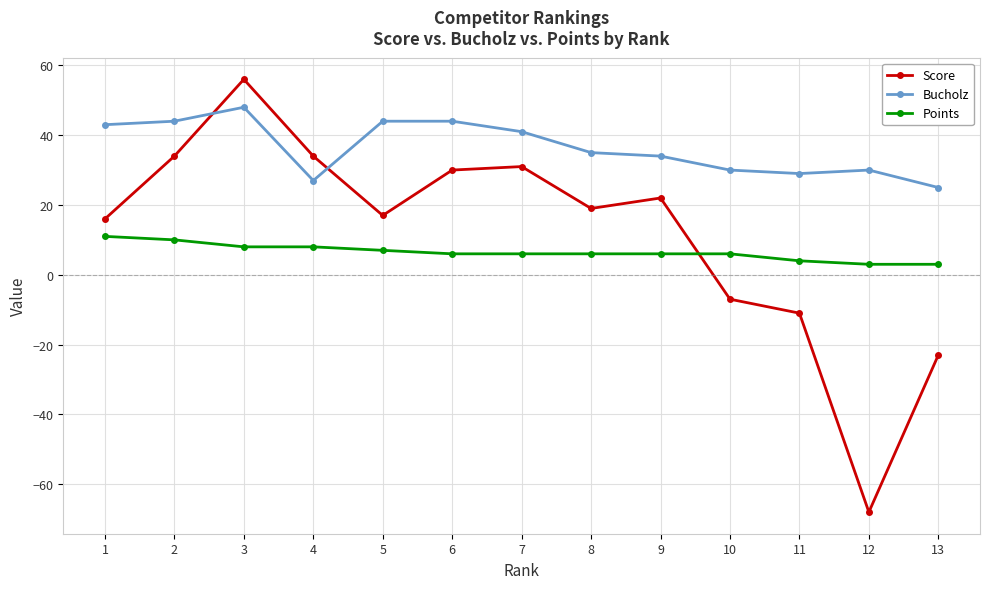

Which series has the widest spread of values?

Score